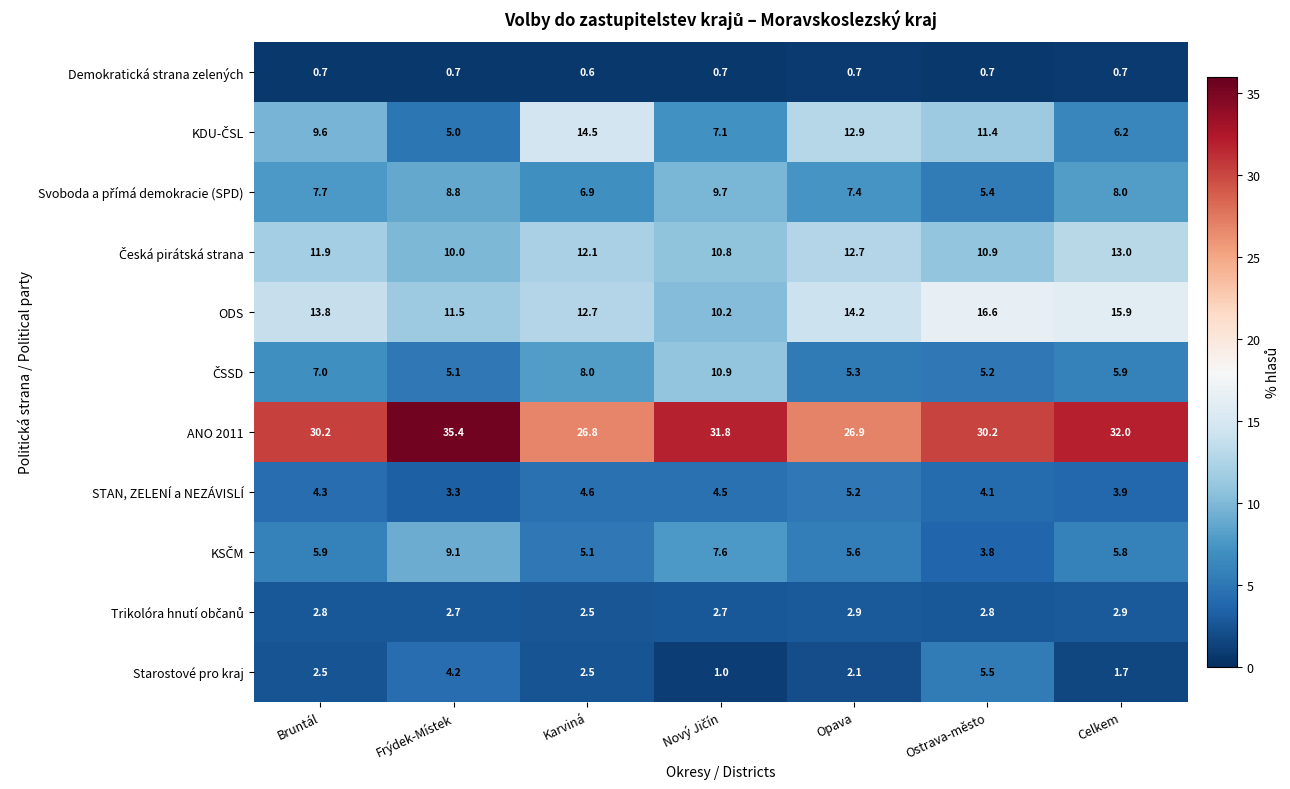

What is the total value across all series at Celkem?

96.0